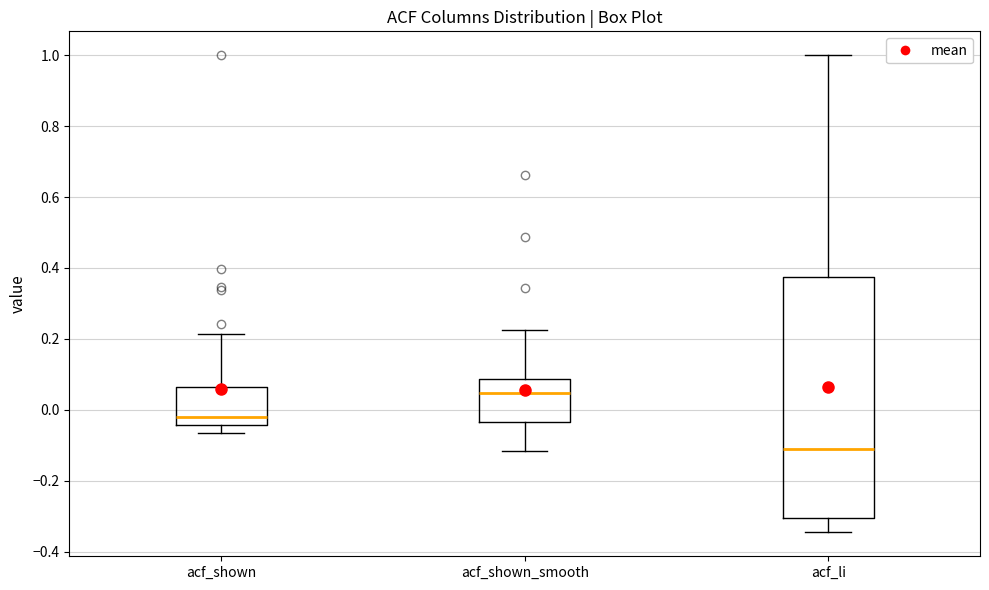

Reading left to right, read every box against the y-axis: the position of its median line, the range the box covers, and the ends of its whiskers. The values are not printed on the chart, so give them approximately, as read against the axis.

acf_shown: median -0.02, box -0.04 to 0.06, whiskers -0.06 to 0.22
acf_shown_smooth: median 0.04, box -0.04 to 0.08, whiskers -0.12 to 0.22
acf_li: median -0.12, box -0.30 to 0.38, whiskers -0.34 to 1.00